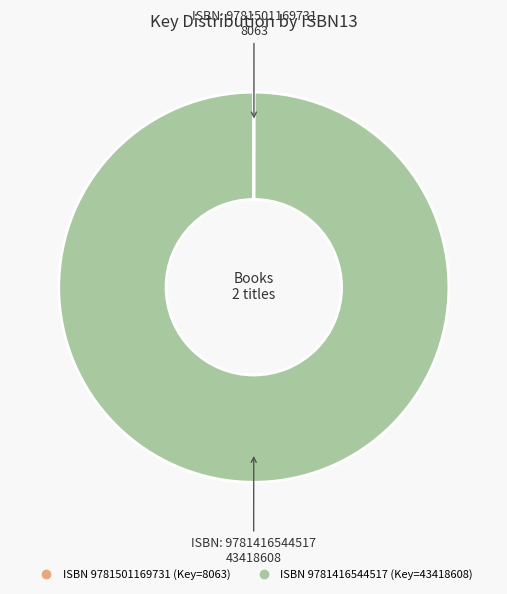

Does any single category account for the majority?

Yes